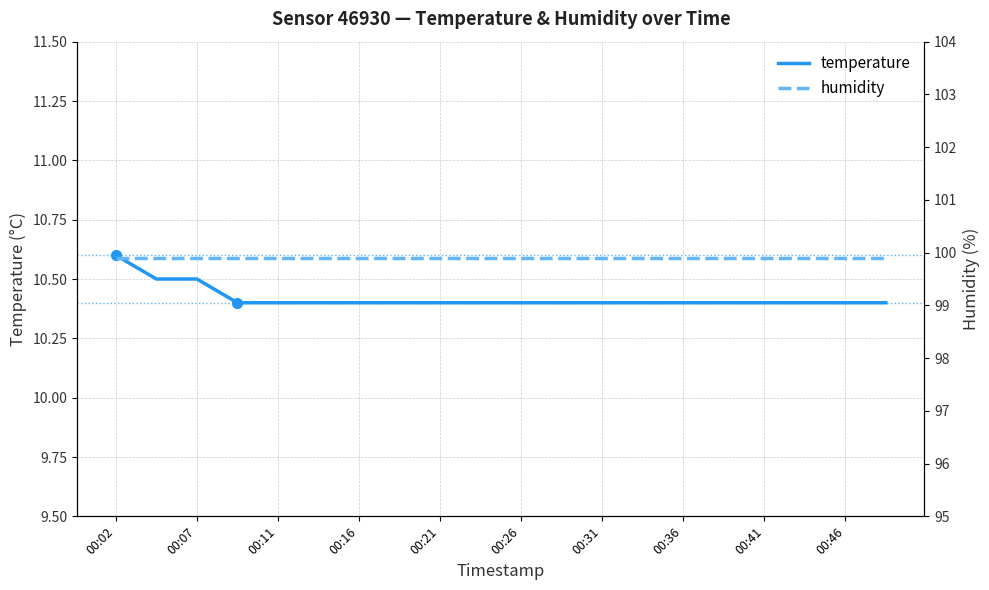

Rank the series by their maximum value, from lowest to highest.

temperature, humidity